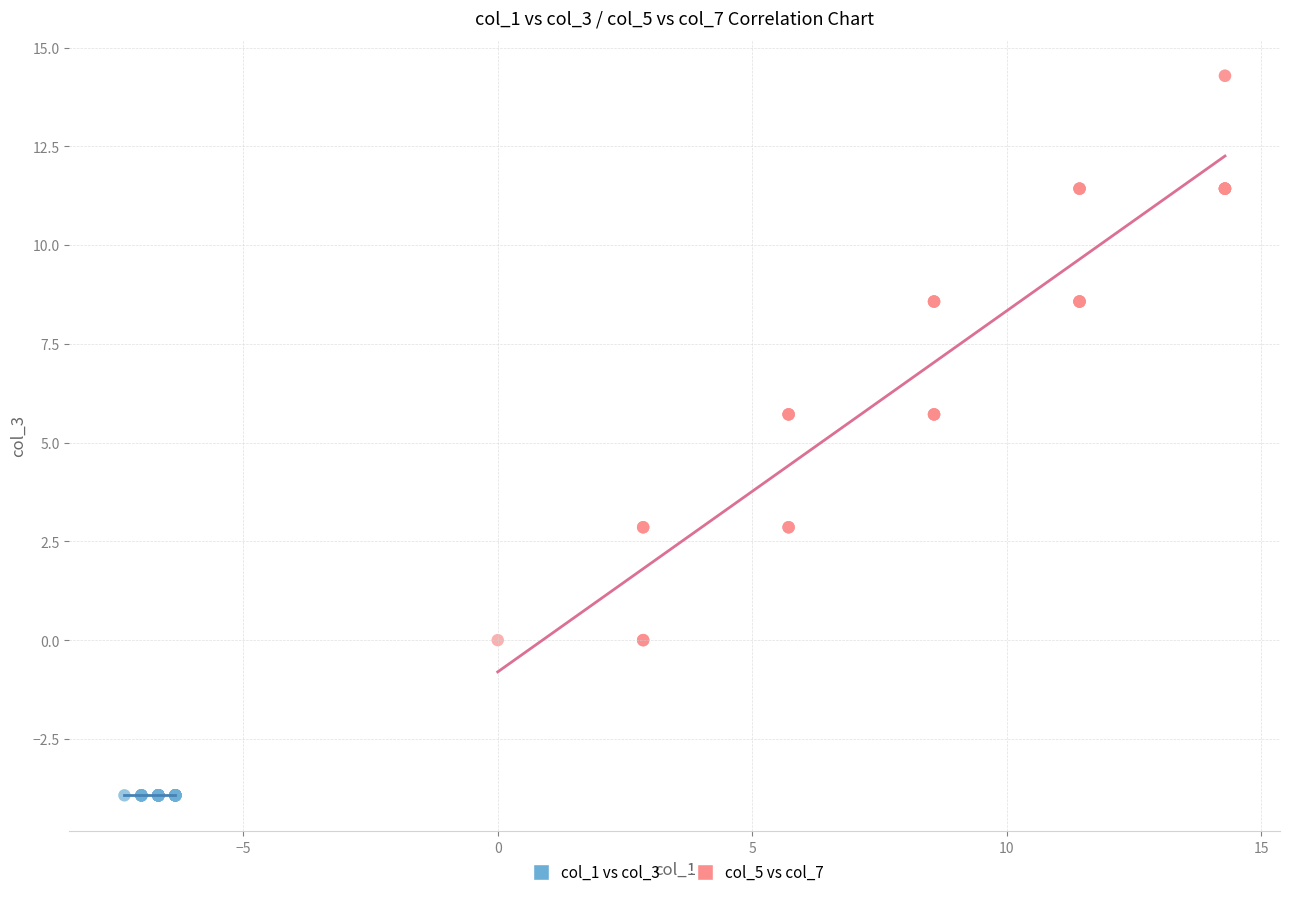

Which series contains the highest Y value?

col_5 vs col_7